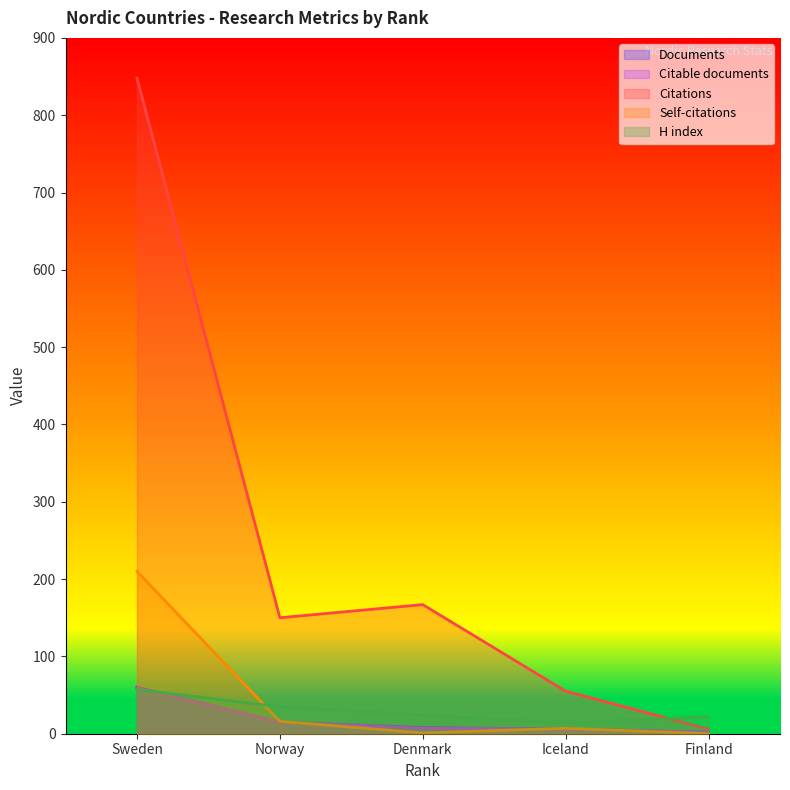

What is the average value of the Citations series?

245